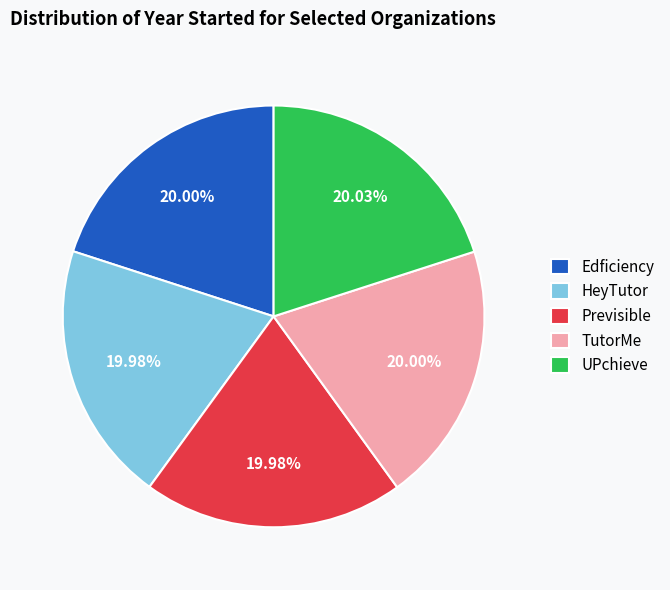

Is there any slice that represents more than half of the pie?

No